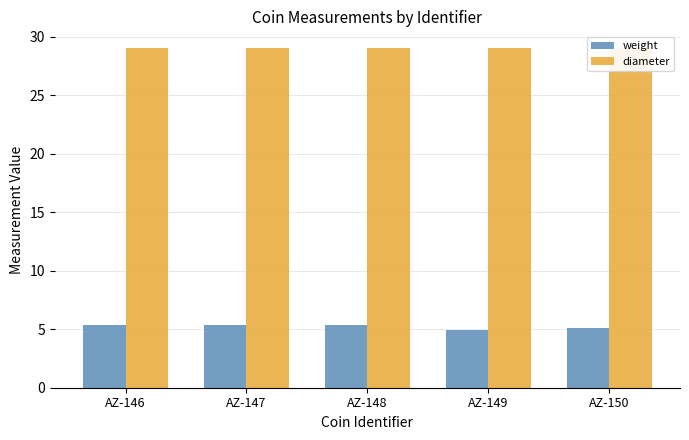

Rank the series at AZ-148 from lowest to highest value.

weight, diameter